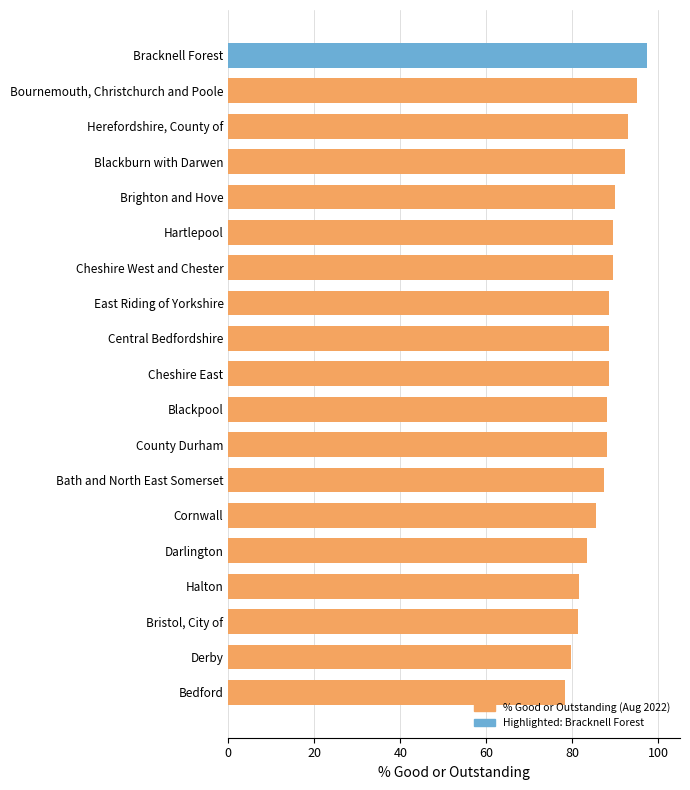

What is the greatest value displayed?

97.2